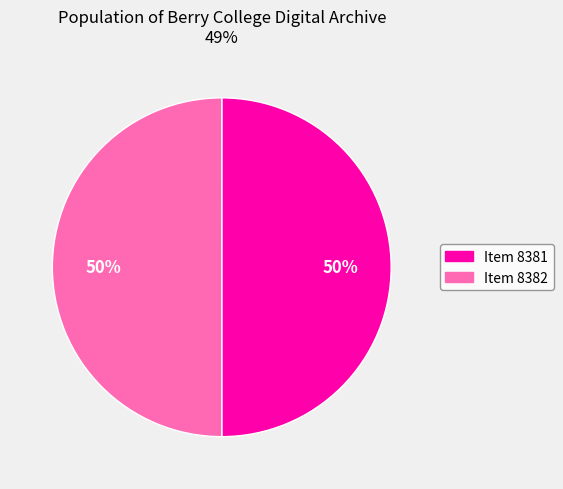

The Item 8382 slice represents 50% of the pie. True or false?

True